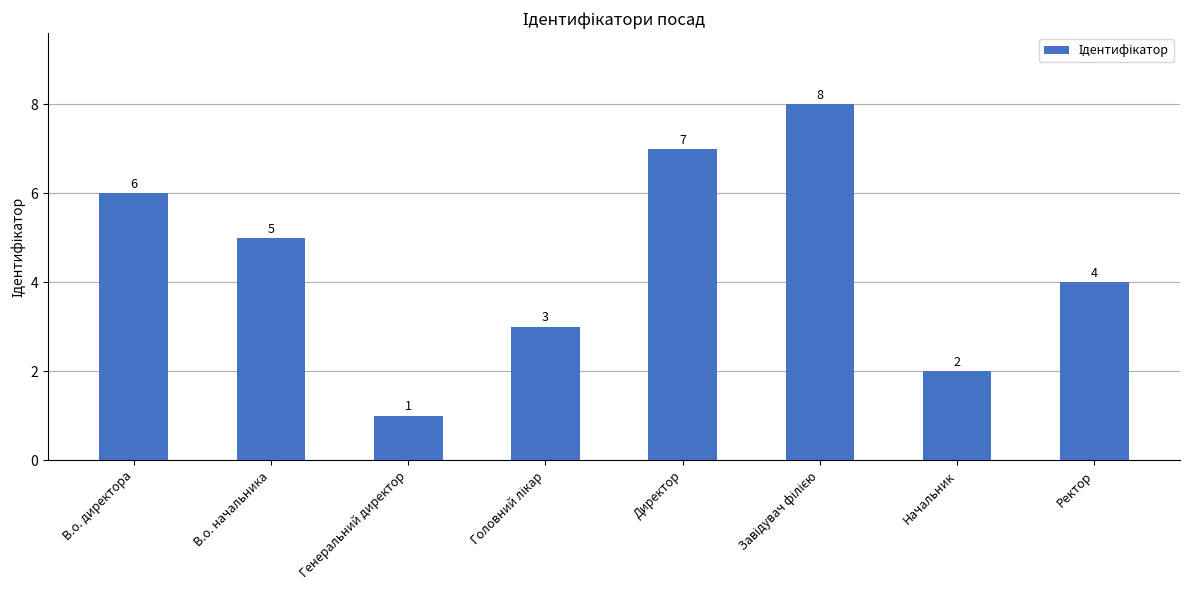

How many bars are there in total?

8